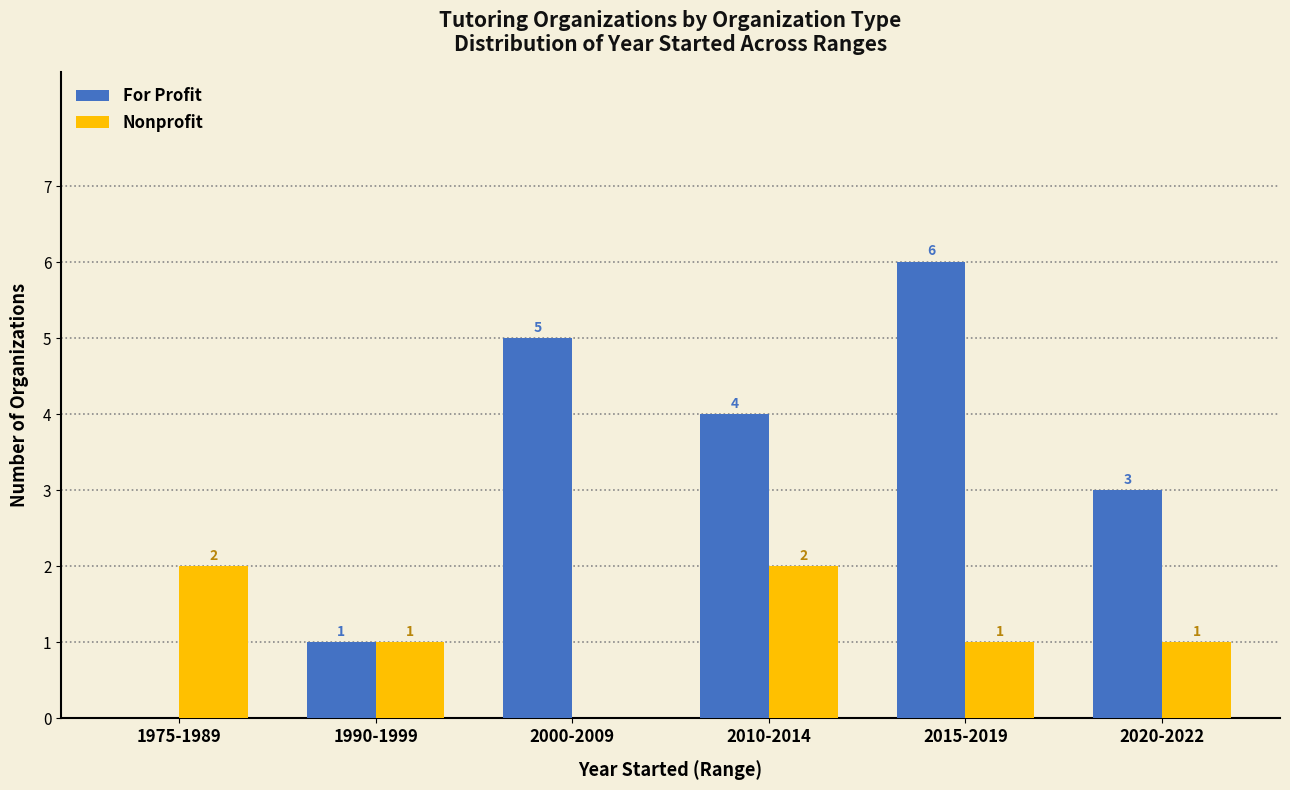

How many data points does each series have?

6